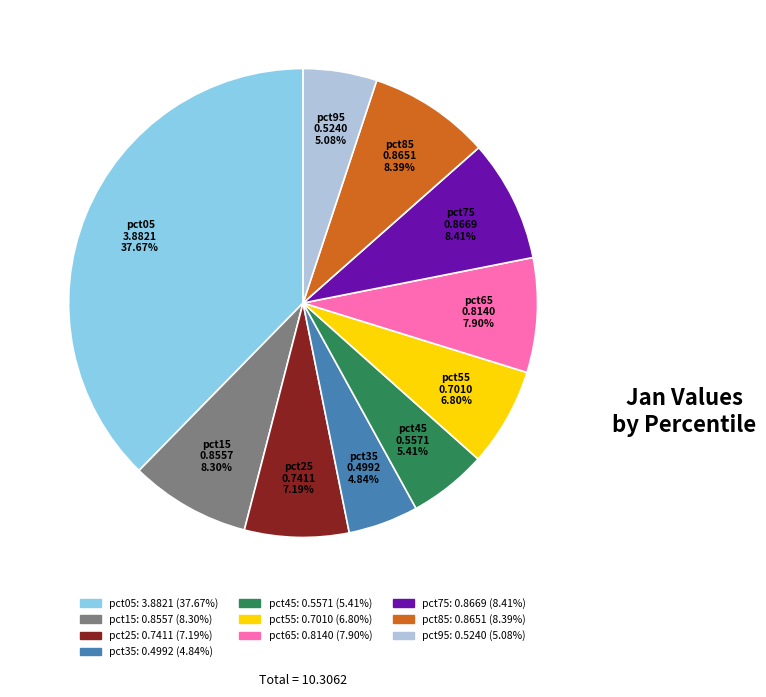

What is the largest slice in the pie chart?

pct05